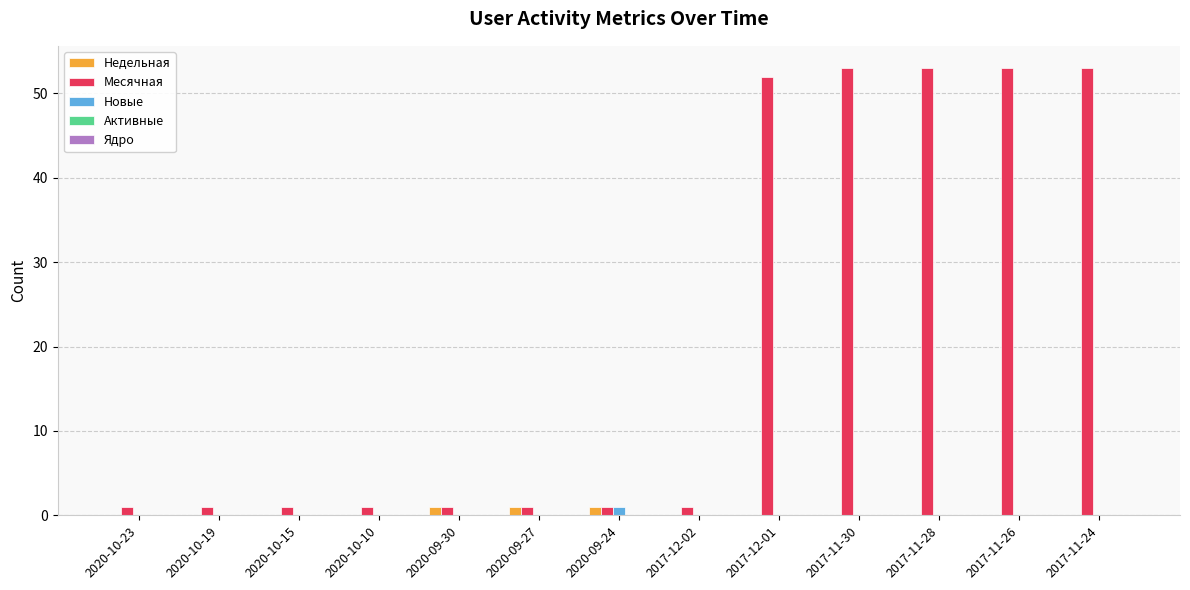

How many distinct data groups are displayed?

3